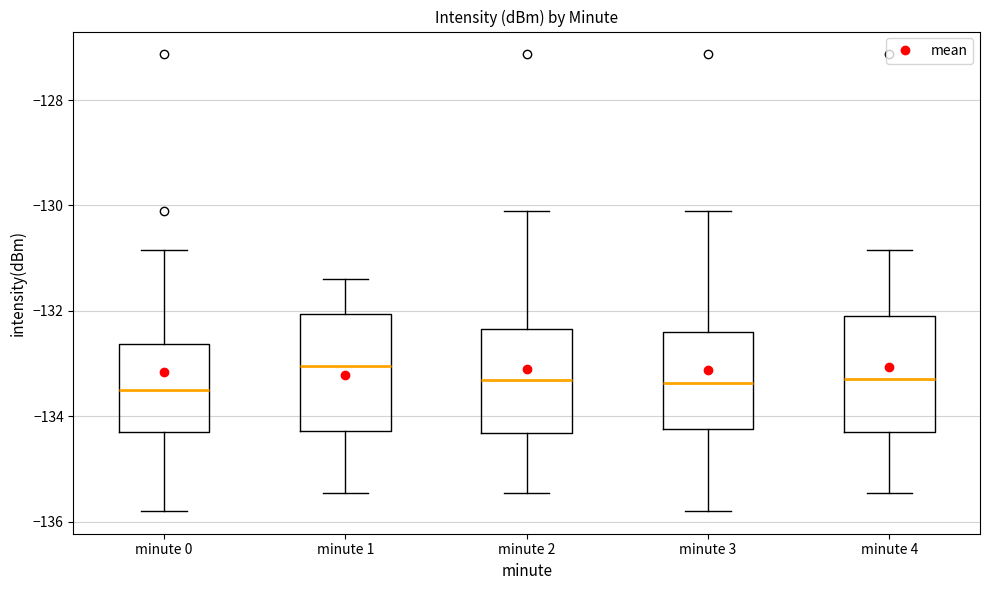

Reading left to right, transcribe this box plot: for each box, give where its median line is, the range the box spans, and where its two whiskers end, as read against the y-axis. The values are not printed on the chart, so give them approximately, as read against the axis.

minute 0: median -133.6, box -134.2 to -132.6, whiskers -135.8 to -130.8
minute 1: median -133.0, box -134.2 to -132.0, whiskers -135.4 to -131.4
minute 2: median -133.4, box -134.4 to -132.4, whiskers -135.4 to -130.2
minute 3: median -133.4, box -134.2 to -132.4, whiskers -135.8 to -130.2
minute 4: median -133.2, box -134.2 to -132.0, whiskers -135.4 to -130.8